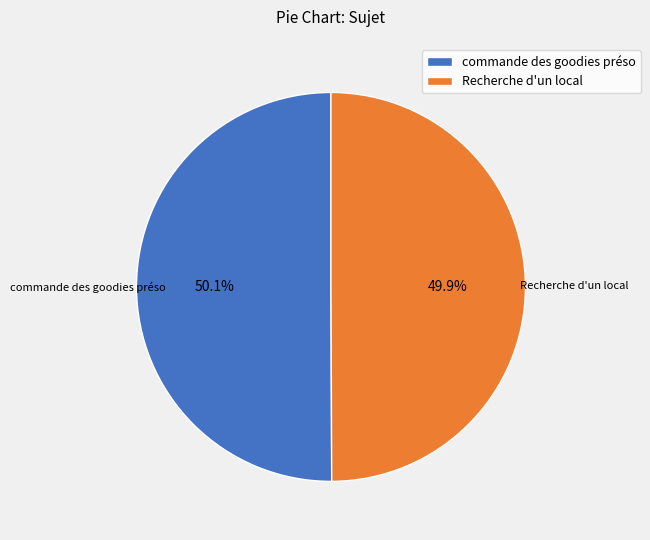

Is the sum of commande des goodies préso and Recherche d'un local greater than half?

Yes